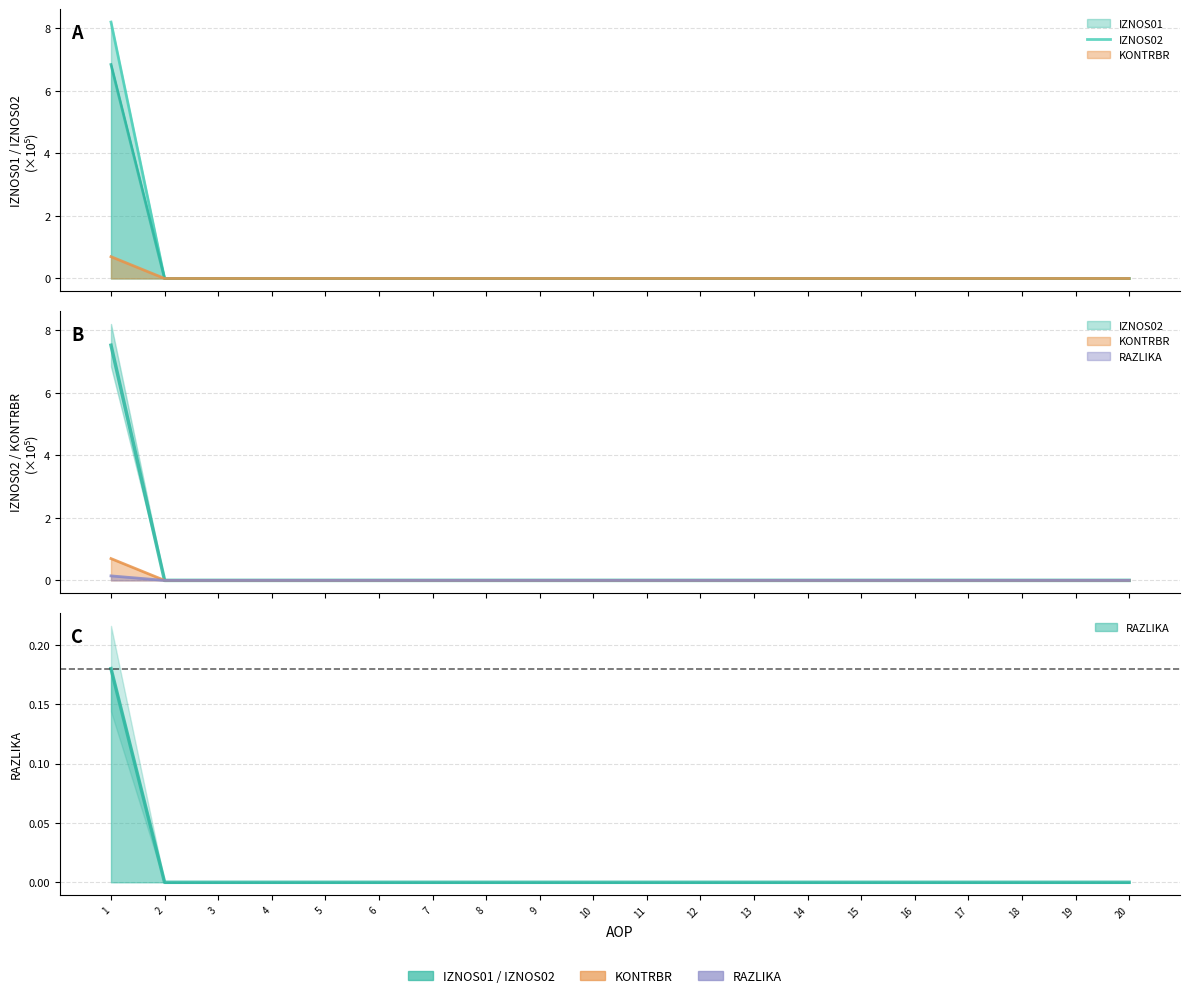

Does the chart have visible grid lines?

Yes